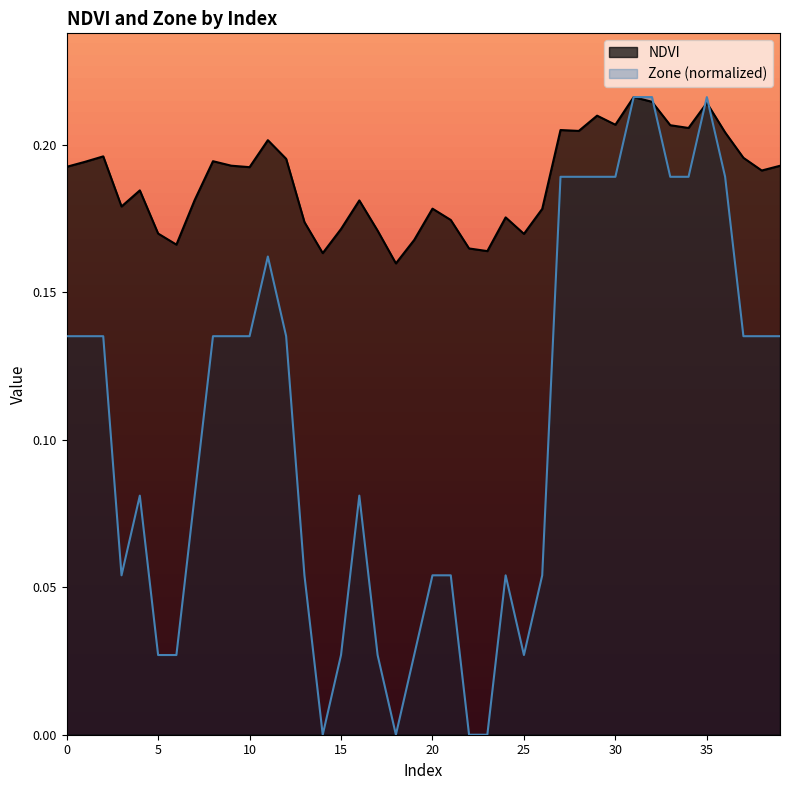

What is the difference between the maximum and second lowest values in the Zone series?

0.2